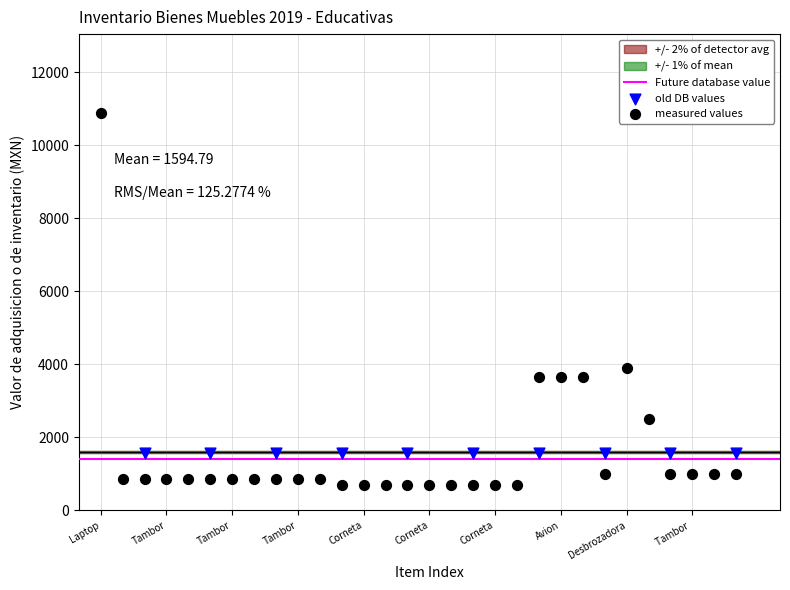

Which series contains the highest Y value?

measured values